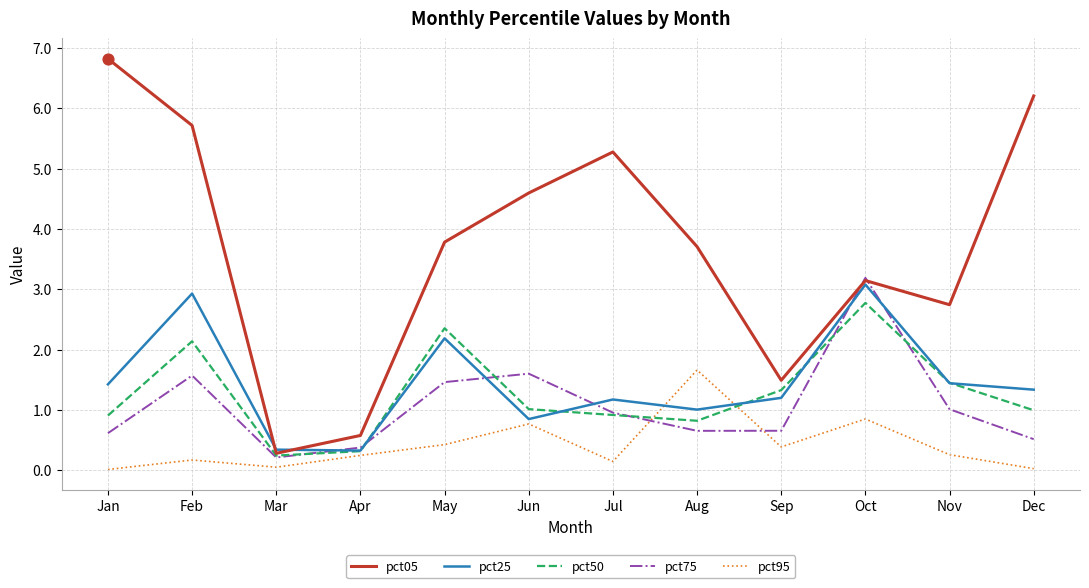

Which series has the largest range (max minus min)?

pct05